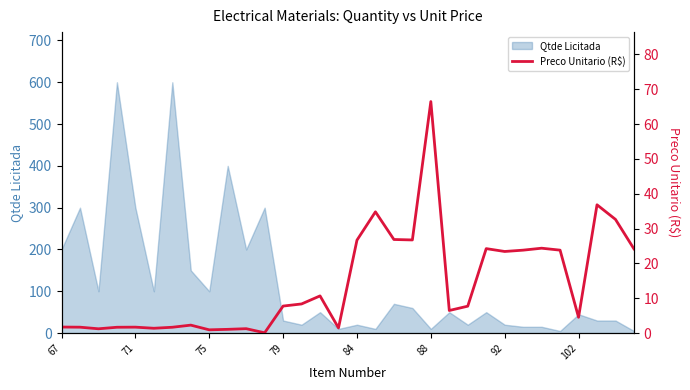

What is the highest value of the Qtde Licitada series?

600